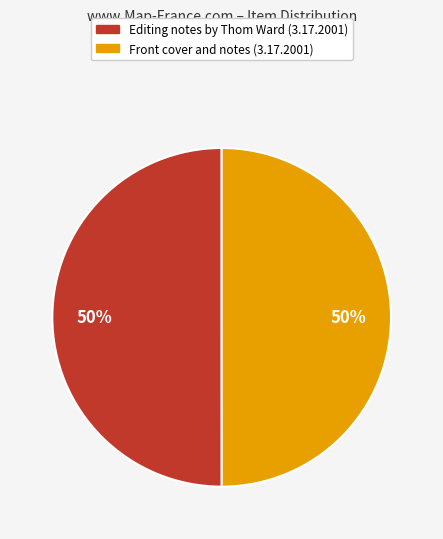

To the nearest percent, what is the average slice percentage?

50%